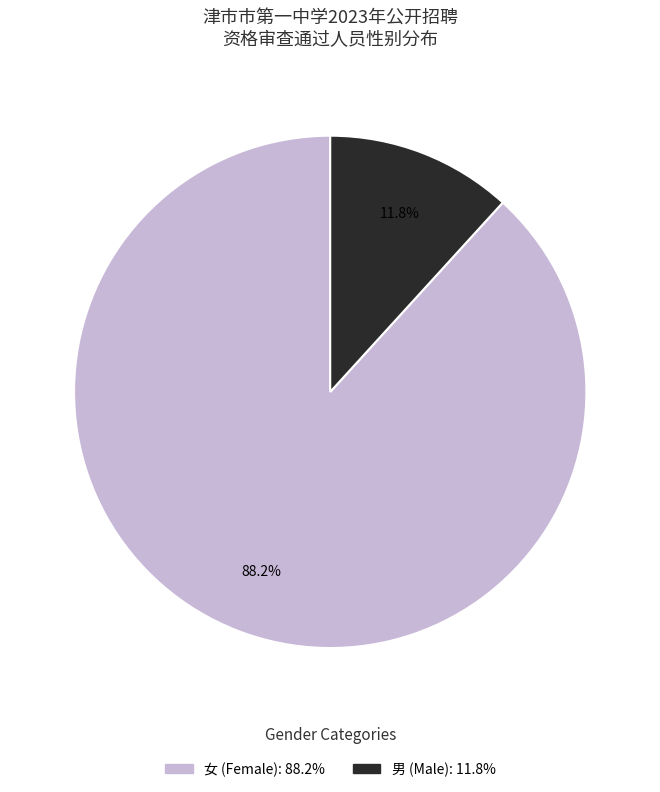

True or false: 女 accounts for 67% of the total.

False